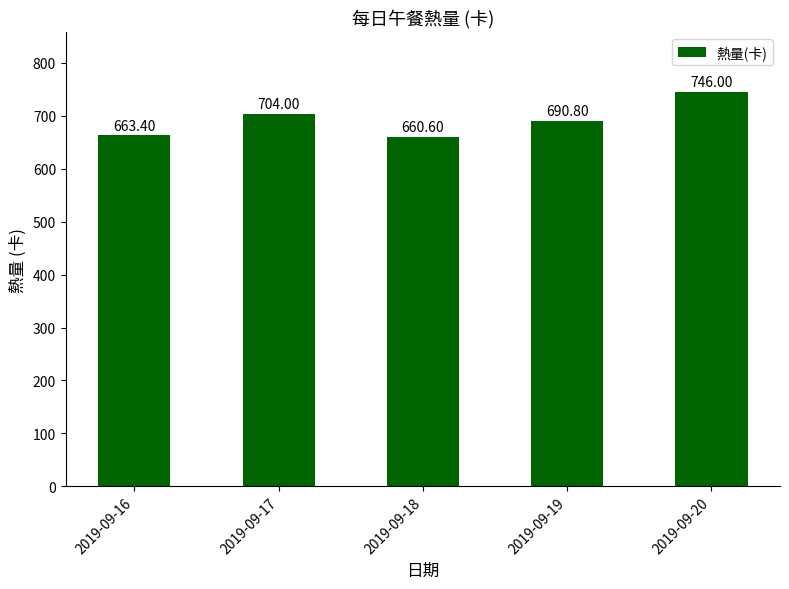

At which label does the data first exceed 690?

2019-09-17